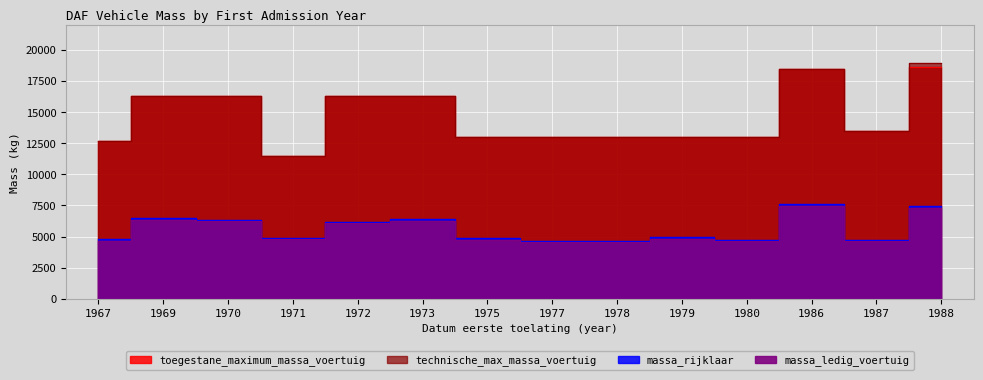

Where is massa_ledig_voertuig nearest to the value 6112?

1972